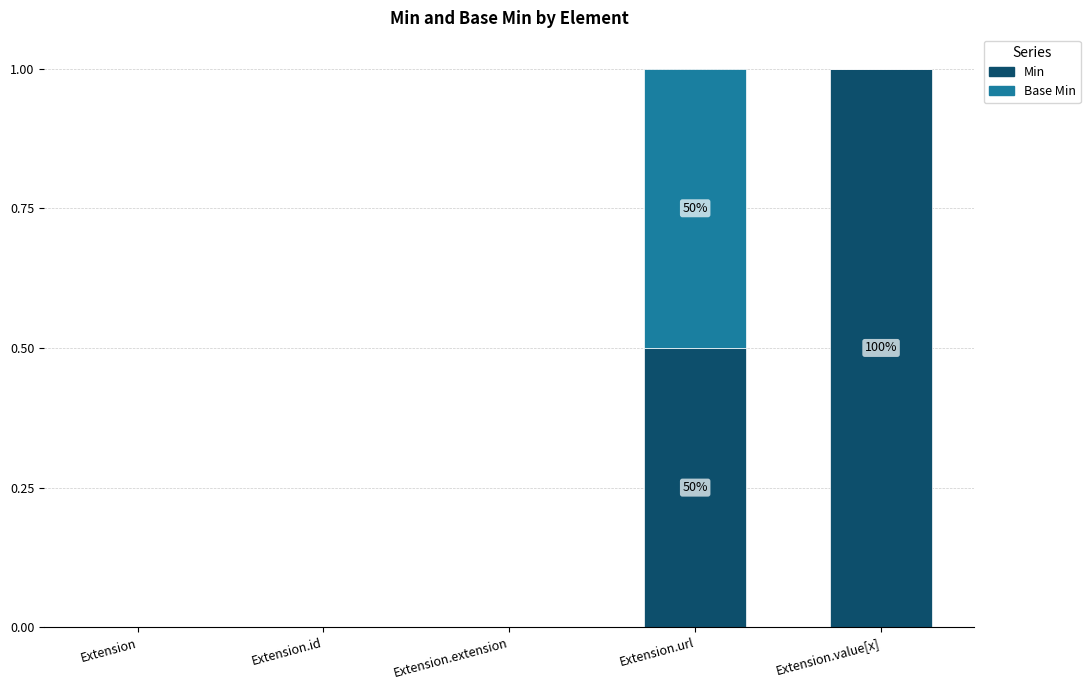

At which label does Min reach its peak?

Extension.value[x]